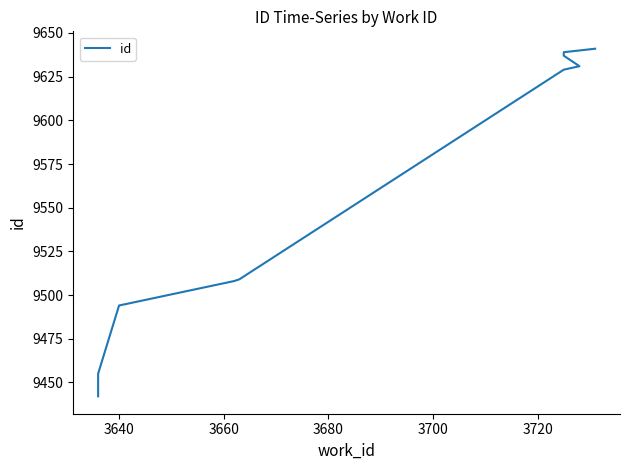

Does the chart display data point markers on the line(s)?

No